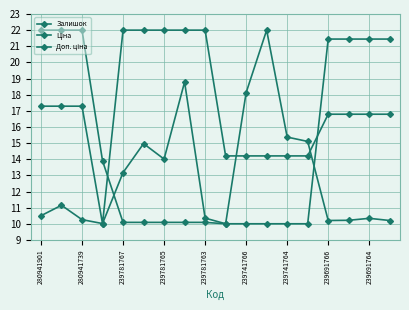

How many categories are shown in the chart?

18